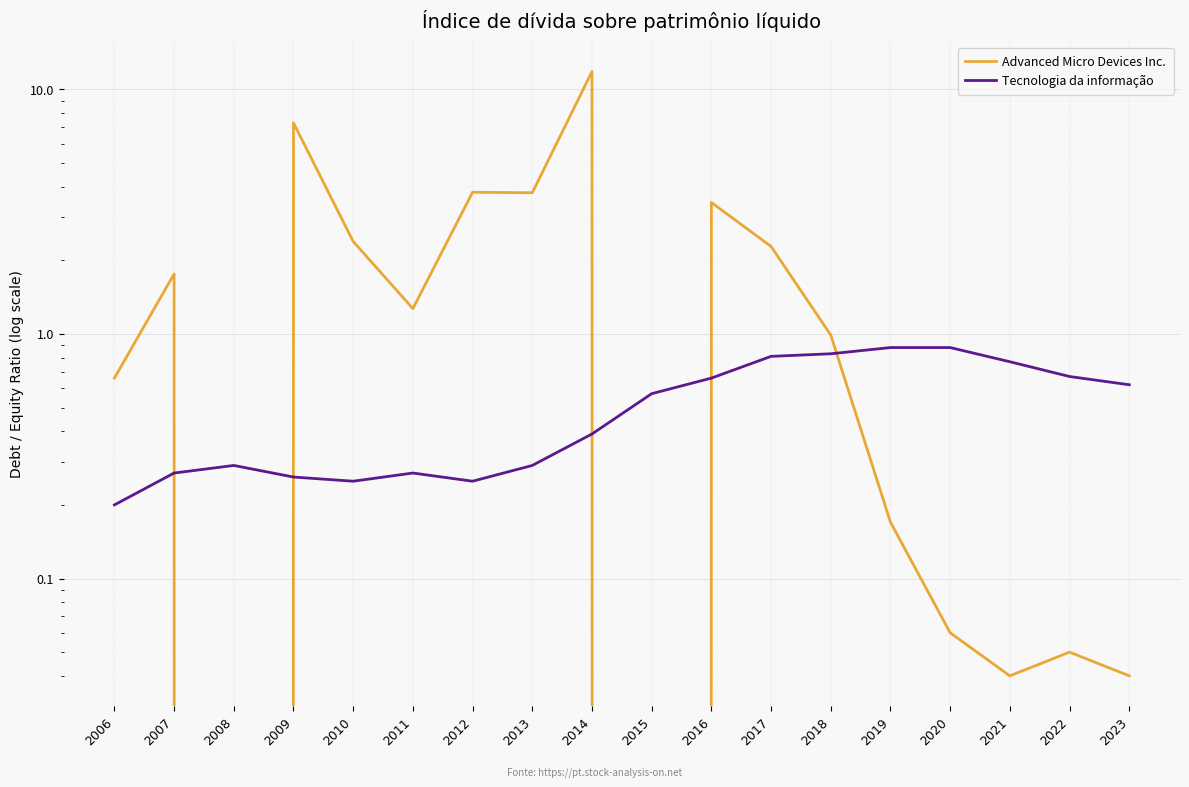

Reading left to right, transcribe all the data shown in this chart.

Advanced Micro Devices Inc.: 2006=0.7	2007=1.8	2008=0.0	2009=7.3	2010=2.4	2011=1.3	2012=3.8	2013=3.8	2014=11.8	2015=0.0	2016=3.5	2017=2.3	2018=1.0	2019=0.2	2020=0.1	2021=0.0	2022=0.1	2023=0.0
Tecnologia da informação: 2006=0.2	2007=0.3	2008=0.3	2009=0.3	2010=0.2	2011=0.3	2012=0.2	2013=0.3	2014=0.4	2015=0.6	2016=0.7	2017=0.8	2018=0.8	2019=0.9	2020=0.9	2021=0.8	2022=0.7	2023=0.6